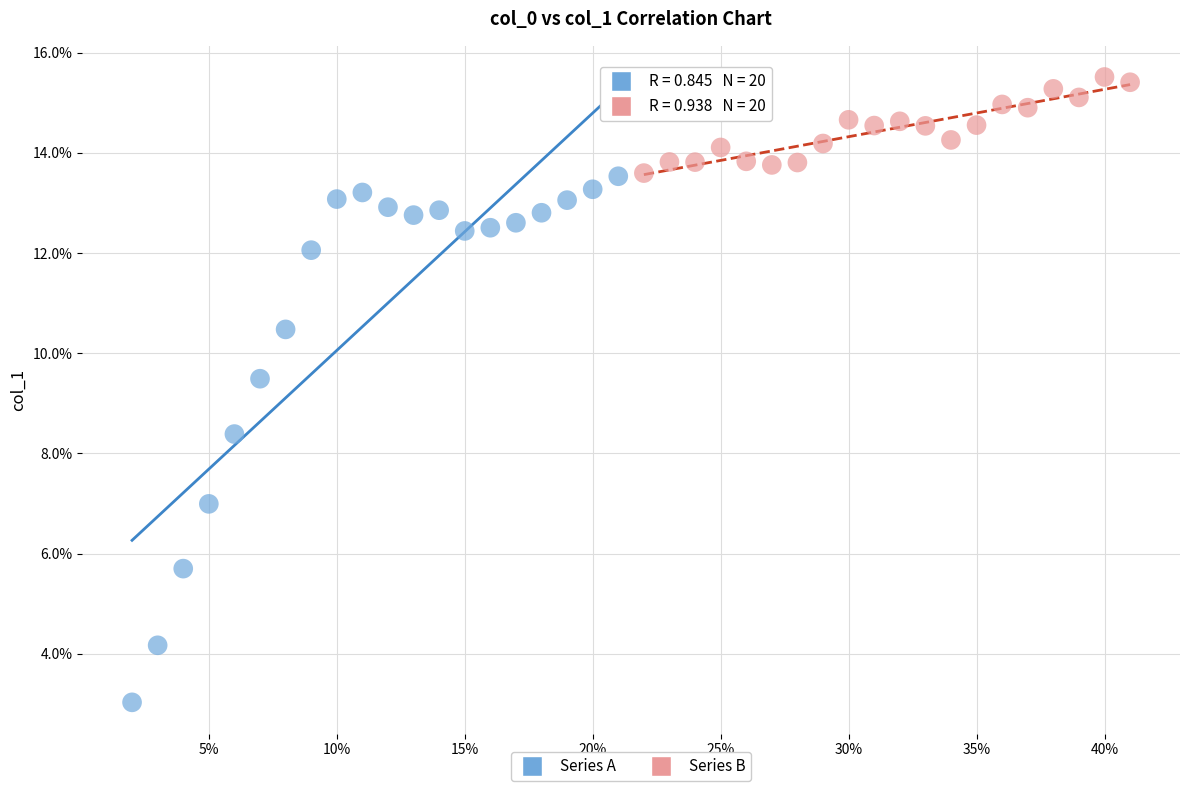

What are all the series names shown in the legend?

Series A, Series B